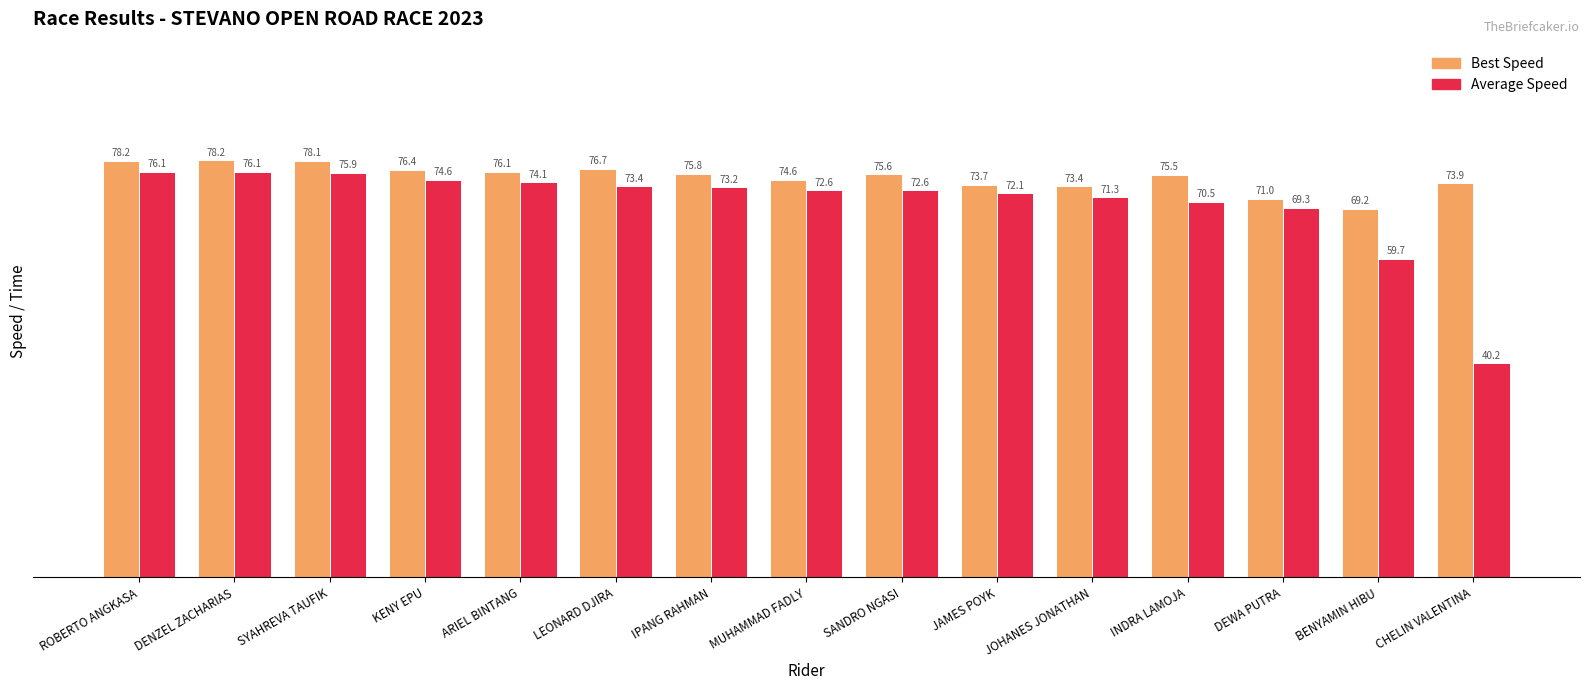

How many values in the Average Speed series exceed 72?

10